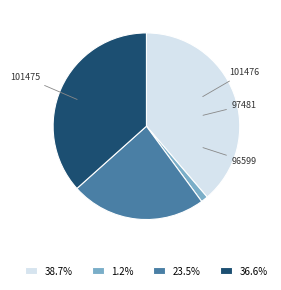

What is the ratio of the value at 101475 to the value at 97481?

1.7